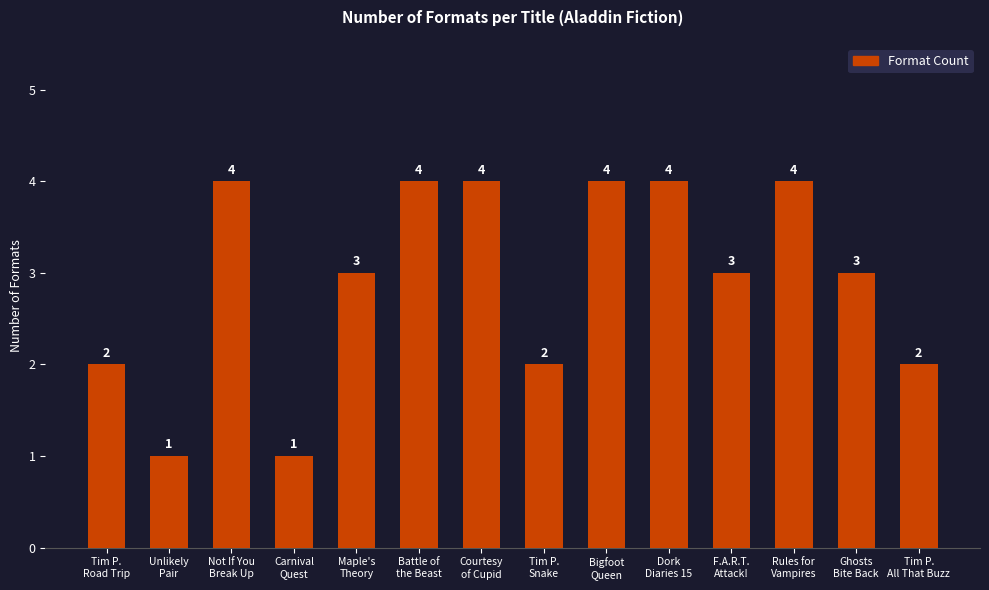

What position from the left is Ghosts
Bite Back?

13